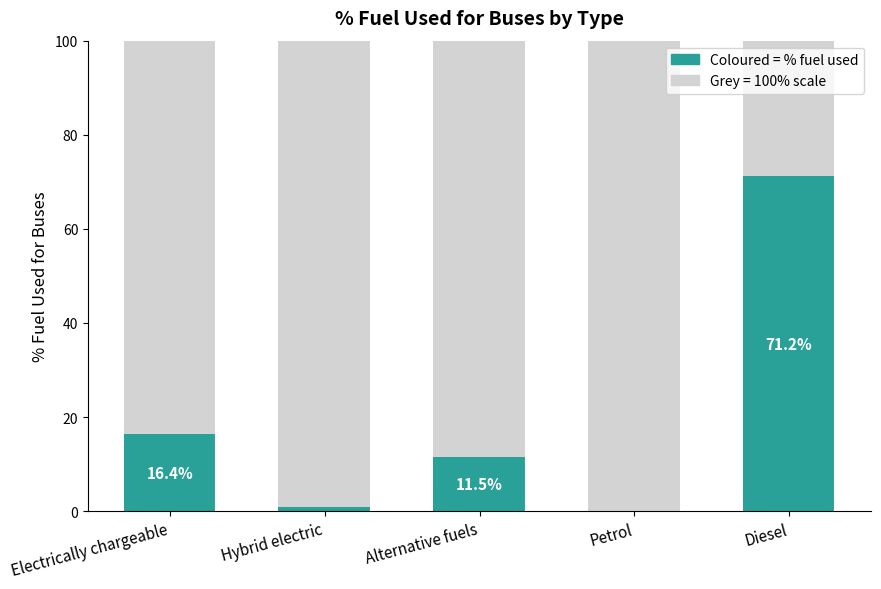

What is the label of the 5th bar from the left?

Diesel